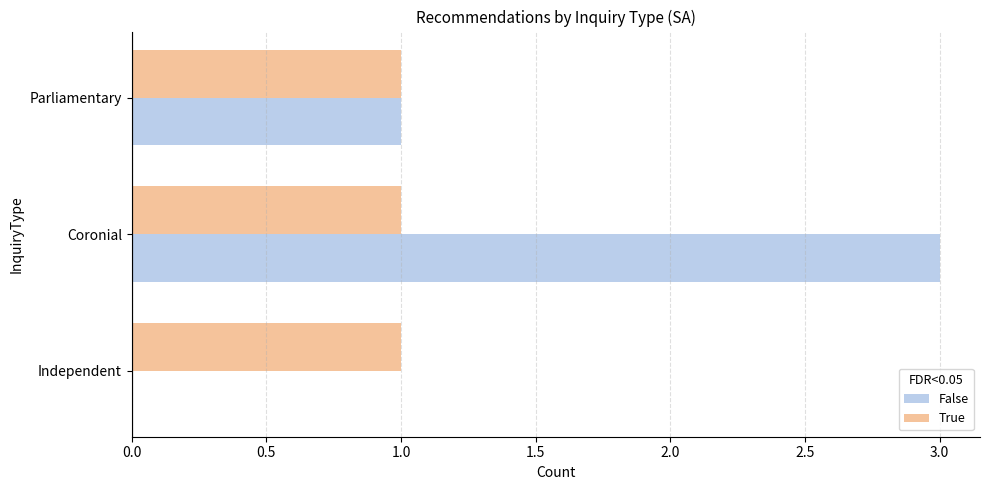

Which series has the largest range (max minus min)?

False